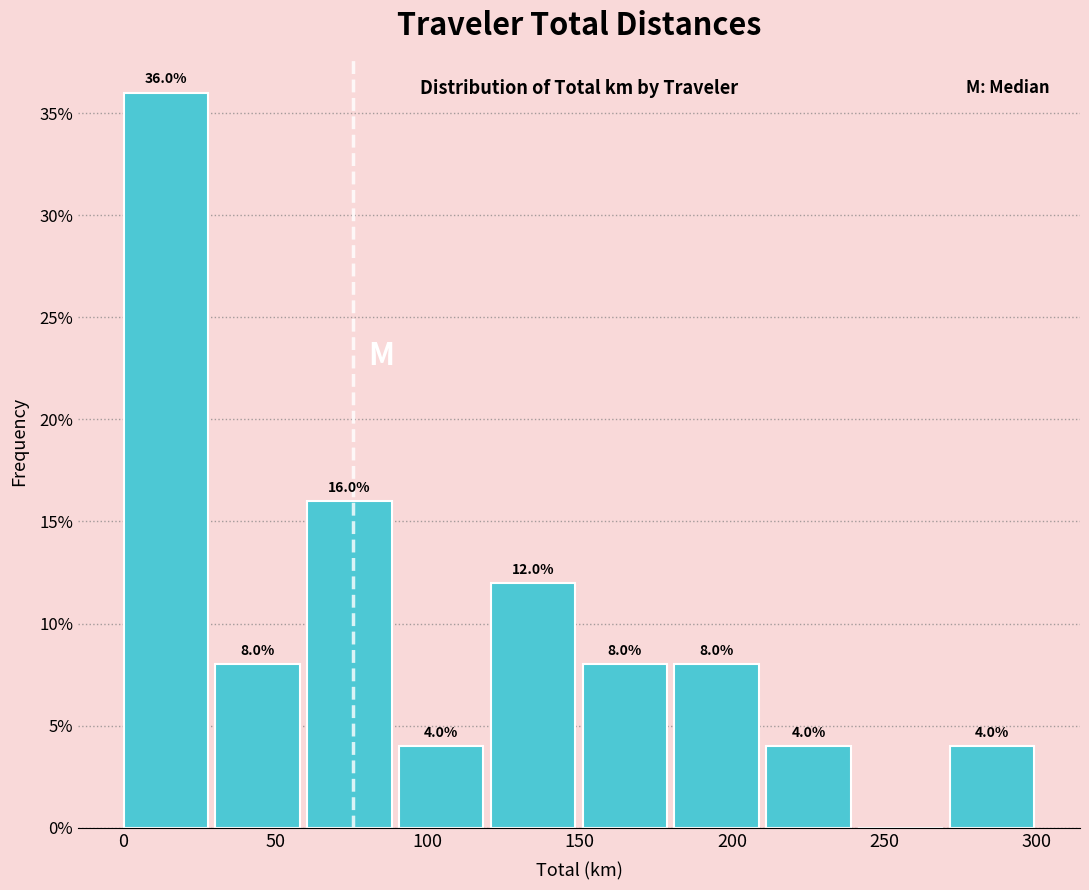

Over which range of the x-axis is the bar tallest?

0 to 30